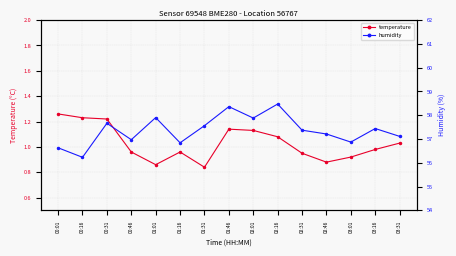

True or false: humidity and temperature intersect in this chart.

False